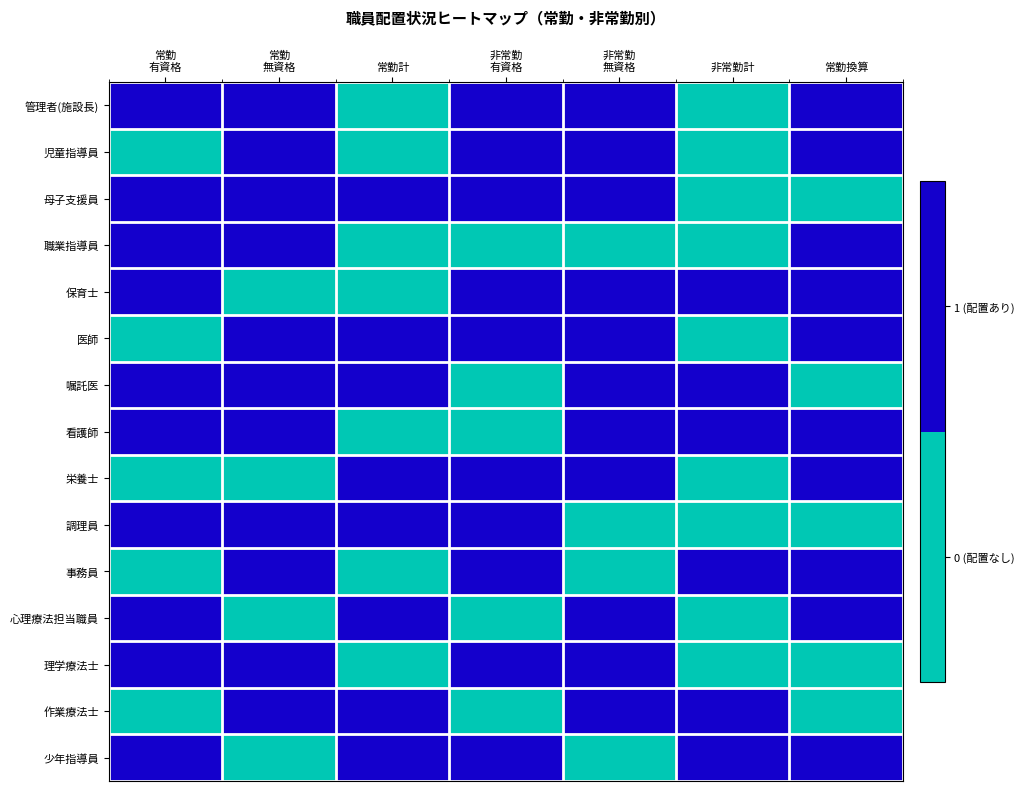

Rank the series at 常勤換算 from highest to lowest value.

管理者(施設長), 児童指導員, 職業指導員, 保育士, 医師, 看護師, 栄養士, 事務員, 心理療法担当職員, 少年指導員, 母子支援員, 嘱託医, 調理員, 理学療法士, 作業療法士